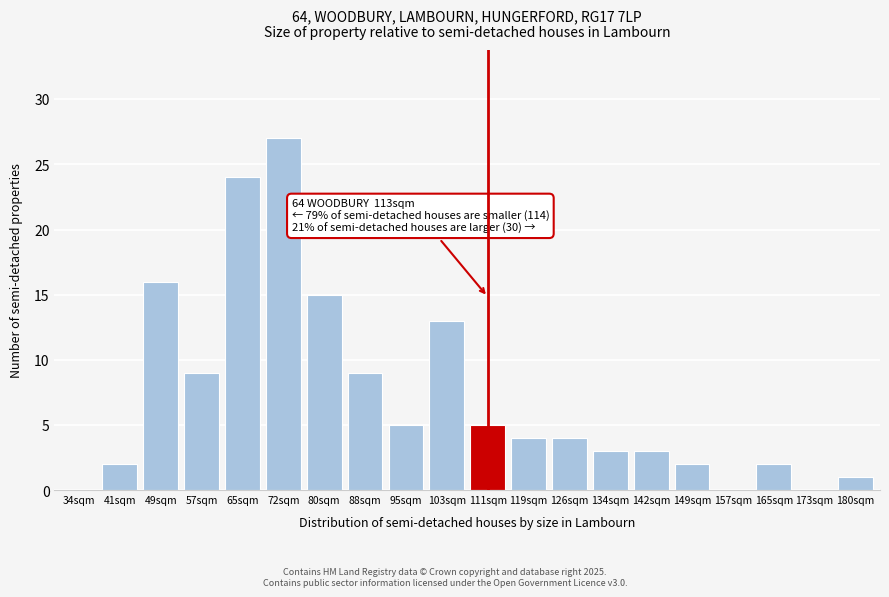

Reading right to left, extract all data points from this chart.

180sqm=1	173sqm=0	165sqm=2	157sqm=0	149sqm=2	142sqm=3	134sqm=3	126sqm=4	119sqm=4	111sqm=5	103sqm=13	95sqm=5	88sqm=9	80sqm=15	72sqm=27	65sqm=24	57sqm=9	49sqm=16	41sqm=2	34sqm=0